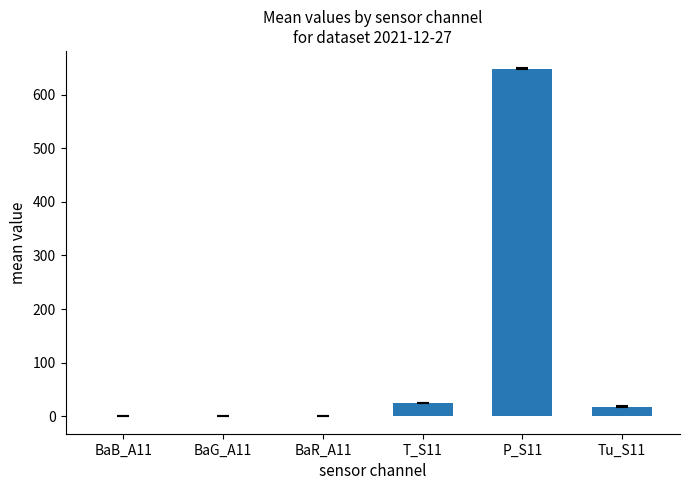

What is the sum of the values at T_S11 and P_S11?

673.9